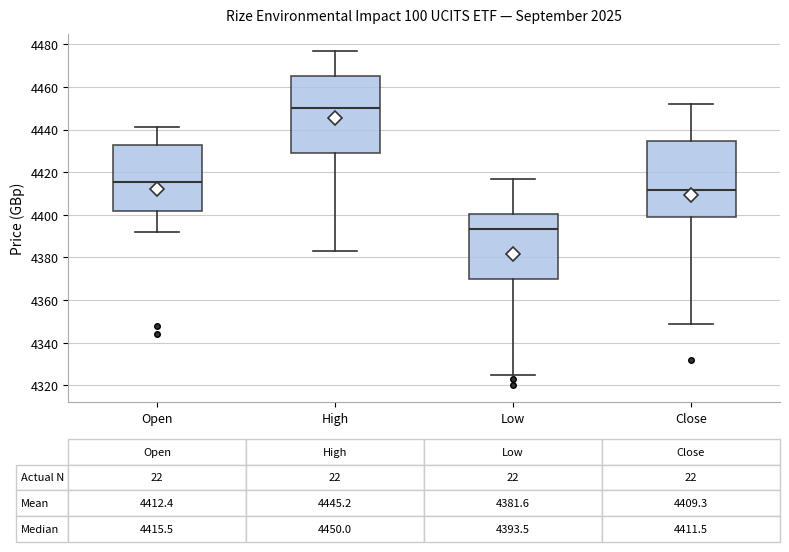

Which box has the highest median line?

High